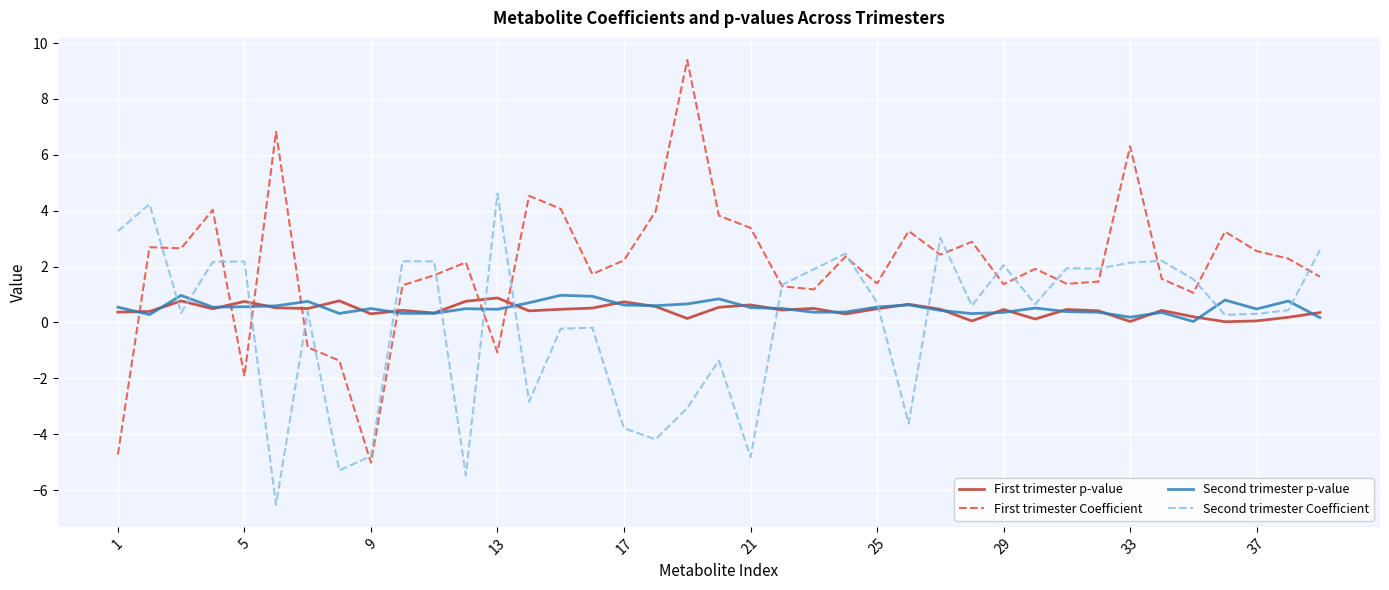

Which series has the widest spread of values?

First trimester Coefficient